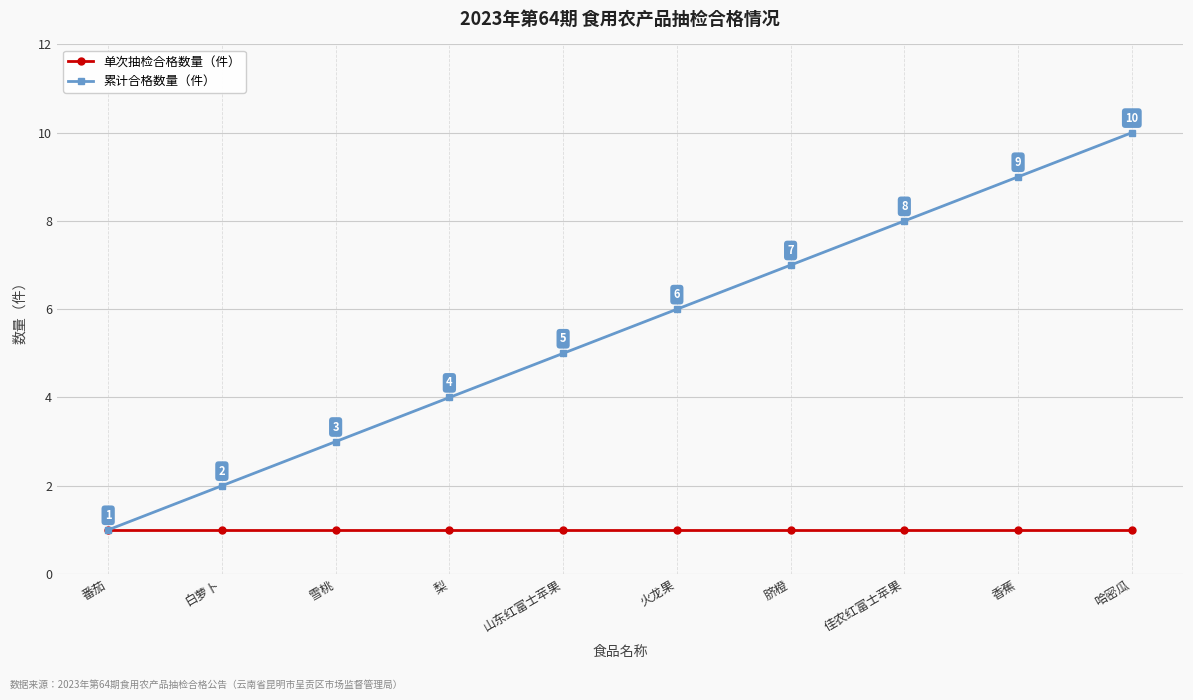

Is the value of 单次抽检合格数量（件） at 梨 greater than the value of 累计合格数量（件） at 梨?

No